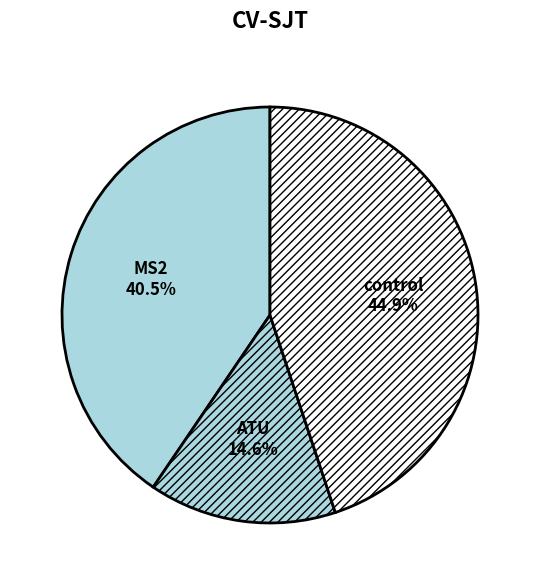

Which slice is the smallest?

ATU